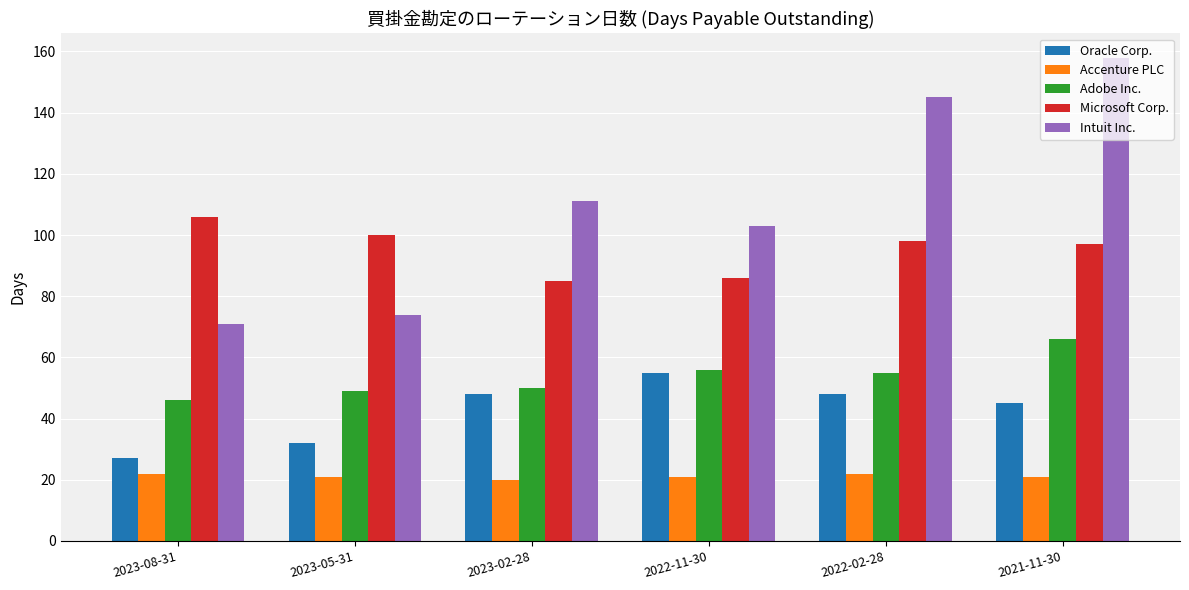

What is the value of the Adobe Inc. bar at the 3rd from the left?

50